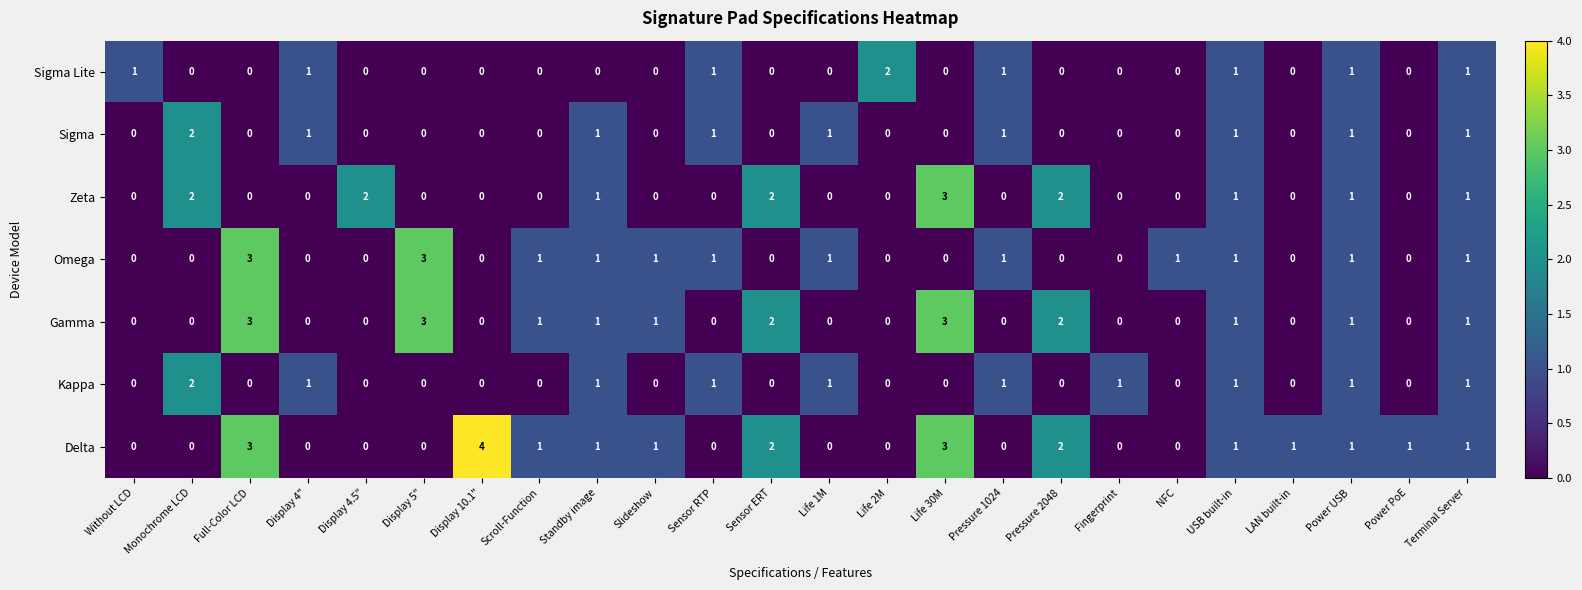

True or false: Delta has a value of 1 at Pressure 2048.

False